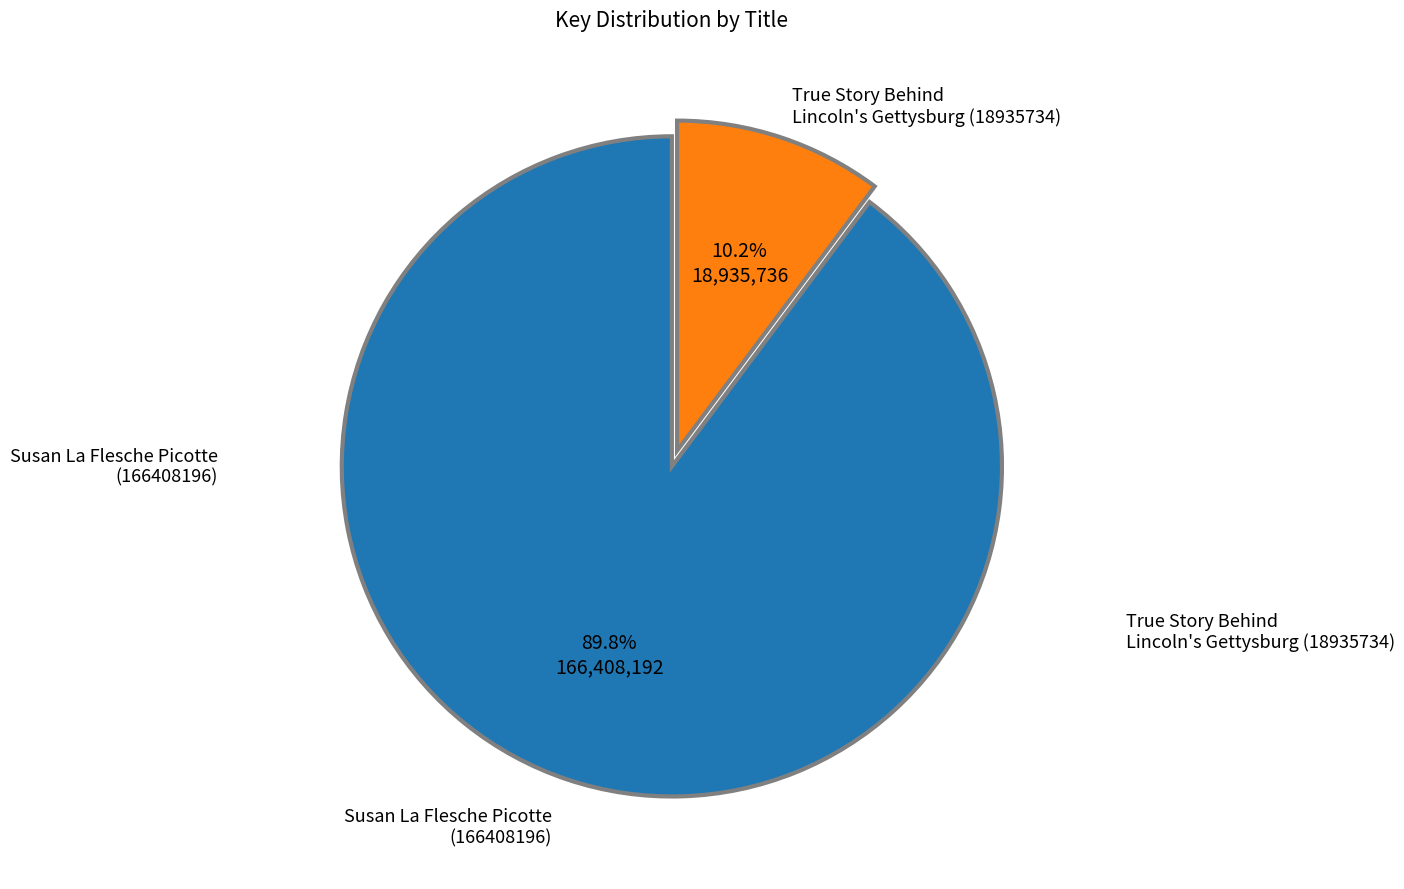

Is there a majority slice in this chart?

Yes